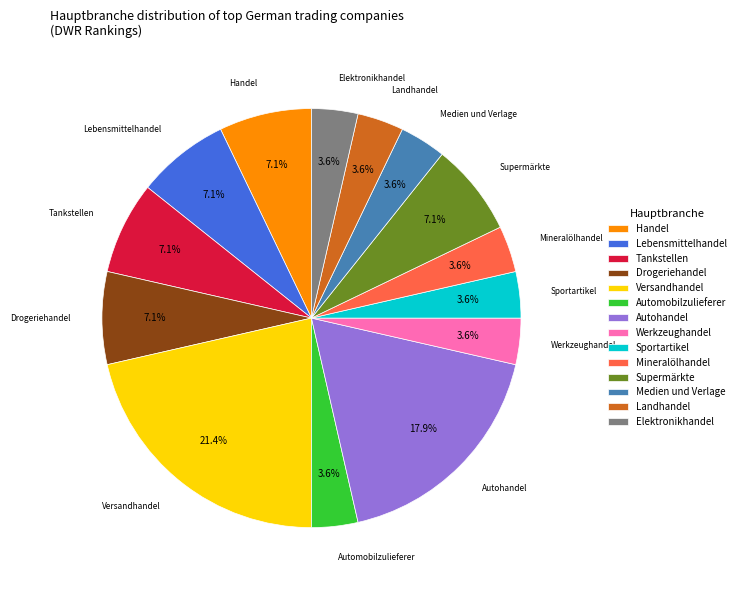

Which has a higher value, Versandhandel or Automobilzulieferer?

Versandhandel